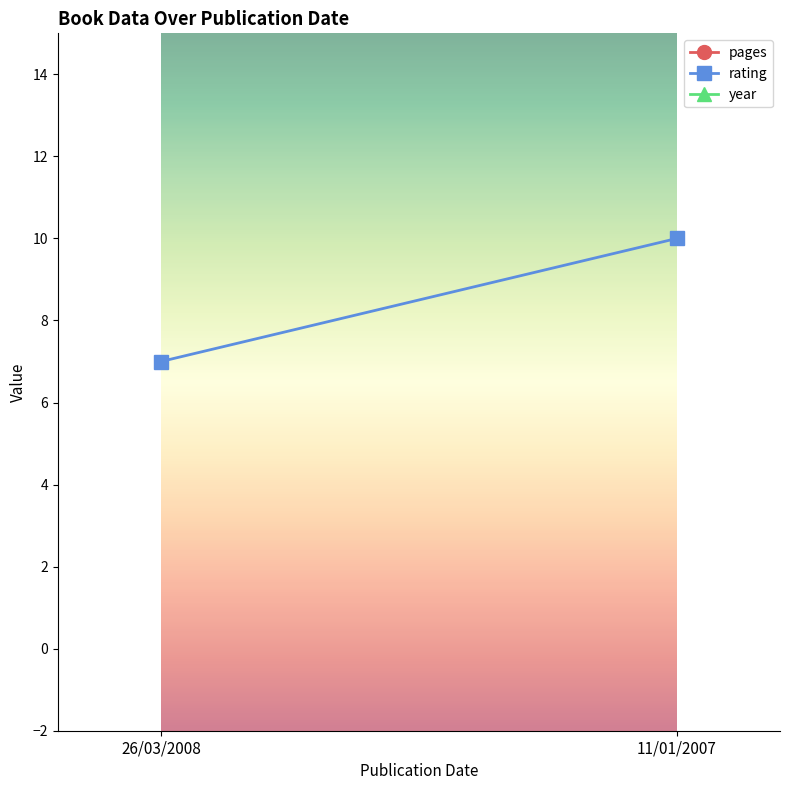

What is the average value of the year series?

2008